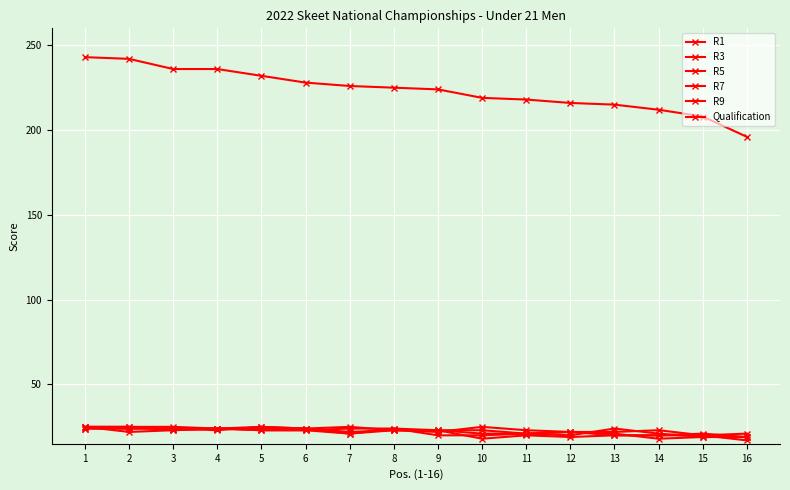

The R3 series shows 20 at 11. True or false?

True